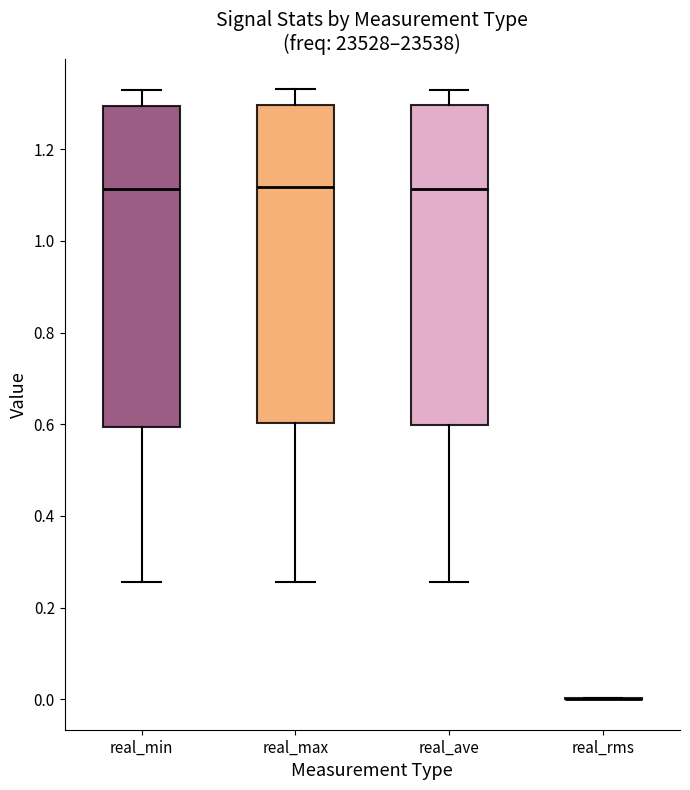

Reading left to right, transcribe this box plot: for each box, give where its median line is, the range the box spans, and where its two whiskers end, as read against the y-axis. The values are not printed on the chart, so give them approximately, as read against the axis.

real_min: median 1.12, box 0.60 to 1.30, whiskers 0.26 to 1.32
real_max: median 1.12, box 0.60 to 1.30, whiskers 0.26 to 1.34
real_ave: median 1.12, box 0.60 to 1.30, whiskers 0.26 to 1.32
real_rms: box collapsed to a line at 0.00, whiskers 0.00 to 0.00